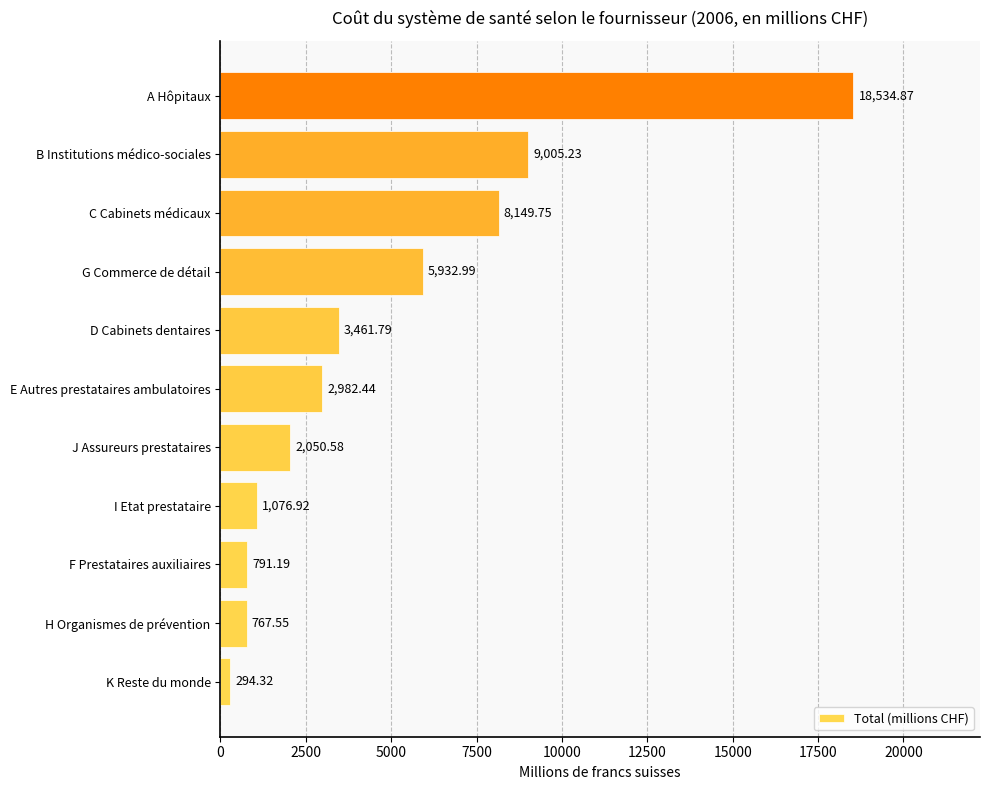

Are the bars grouped side by side (vs. stacked)?

No